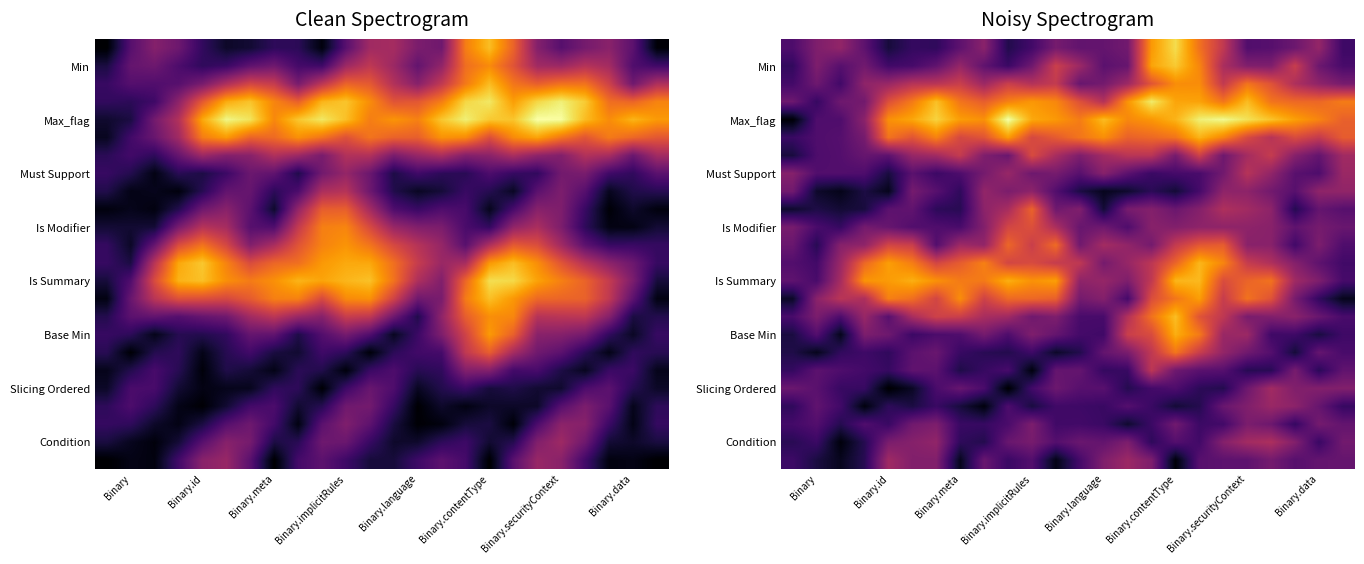

Which series has the widest spread of values?

Max_flag